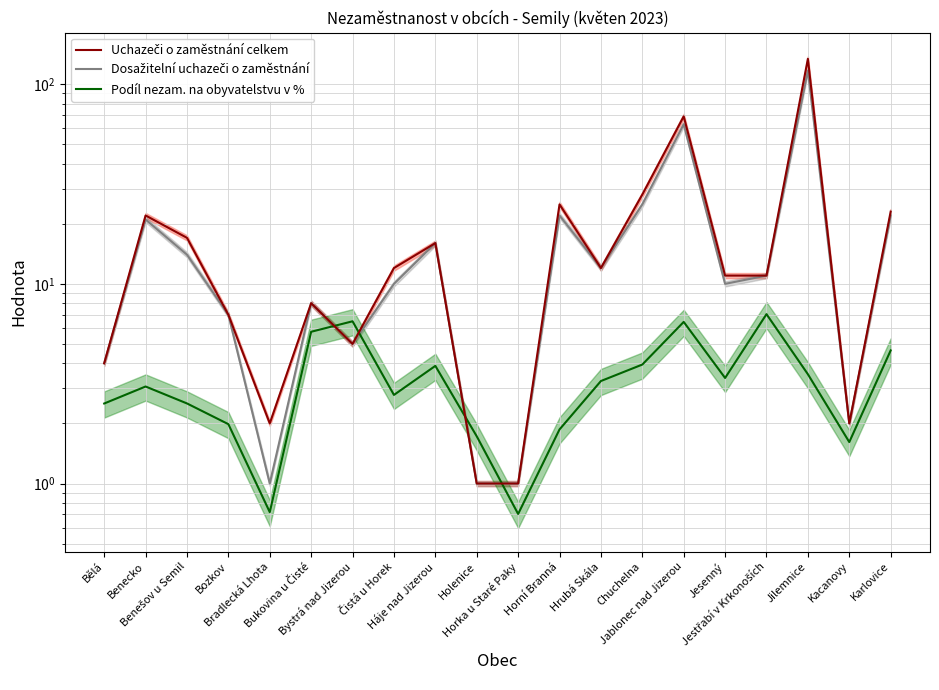

Where does the Dosažitelní uchazeči o zaměstnání series first go above 11?

Benecko